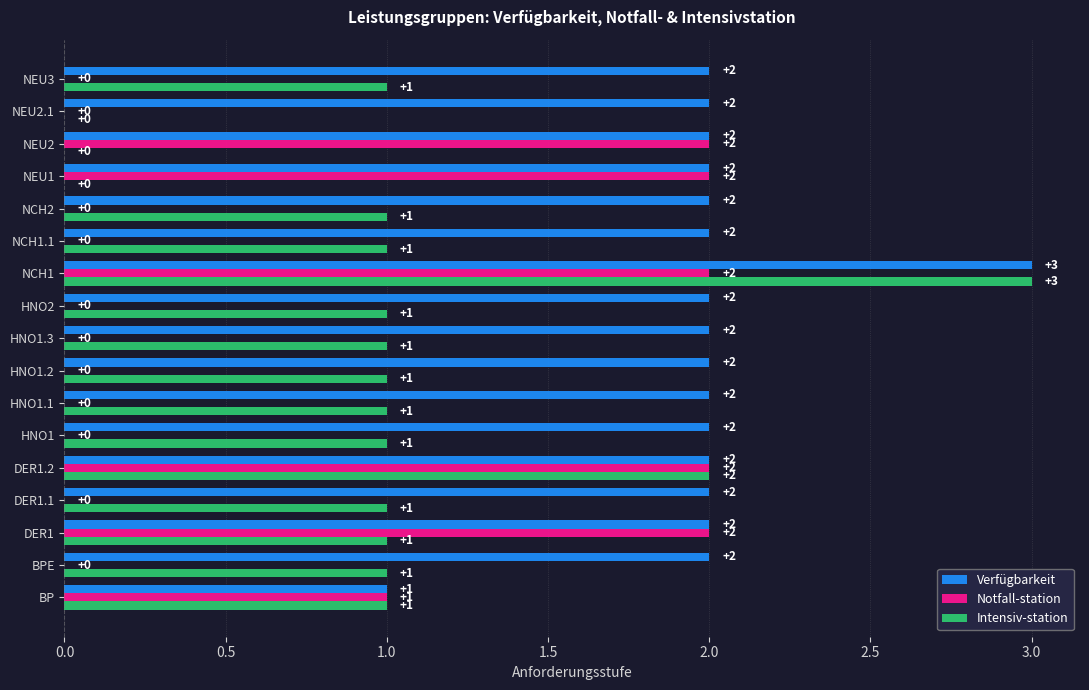

What is the sum of all Verfügbarkeit values?

34